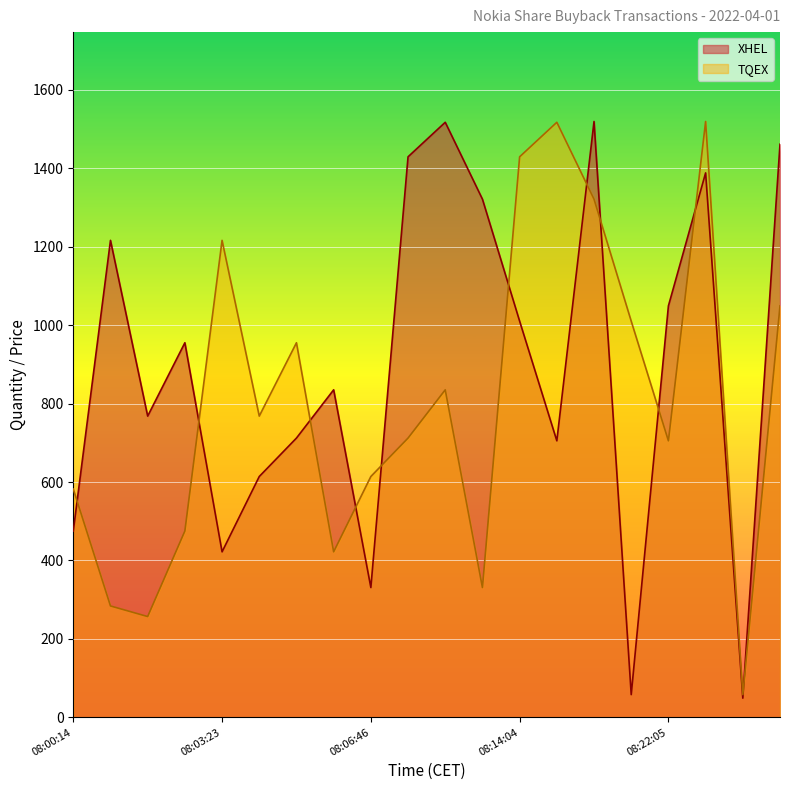

Which series has the largest range (max minus min)?

XHEL